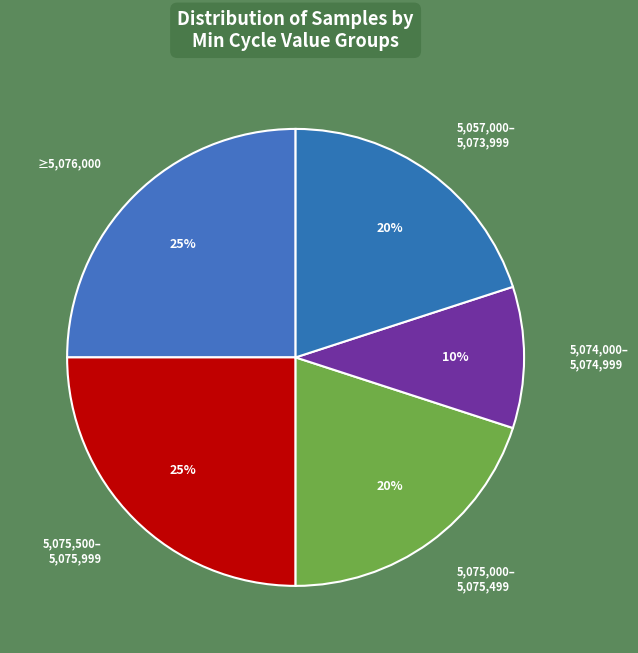

How many segments does this pie chart have?

5